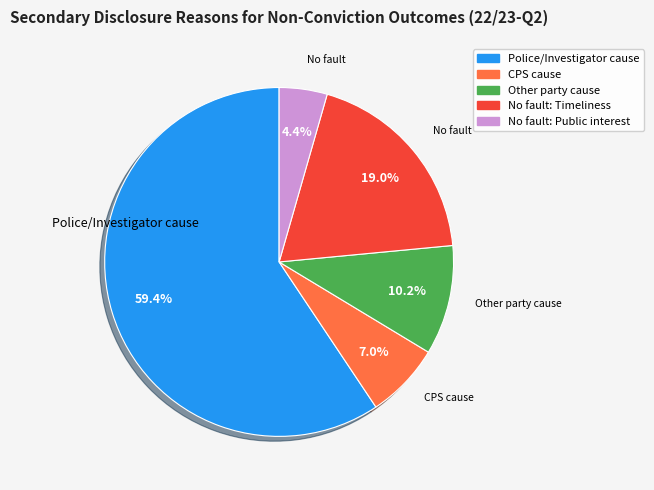

Does any single category account for the majority?

Yes